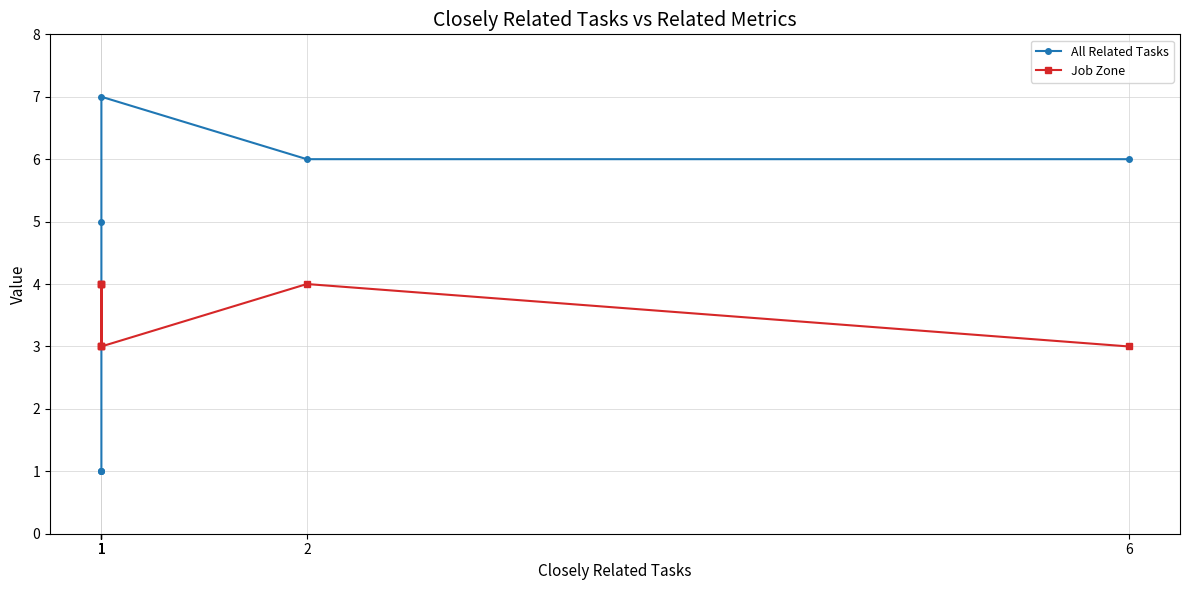

Where is the first local maximum for All Related Tasks?

1